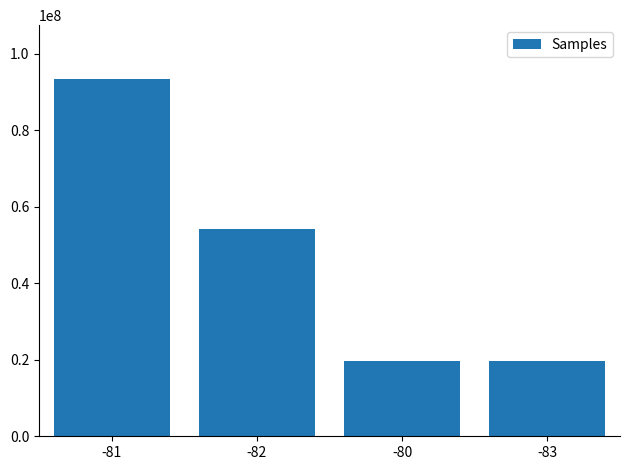

What is the difference between the maximum and minimum values?

73794660